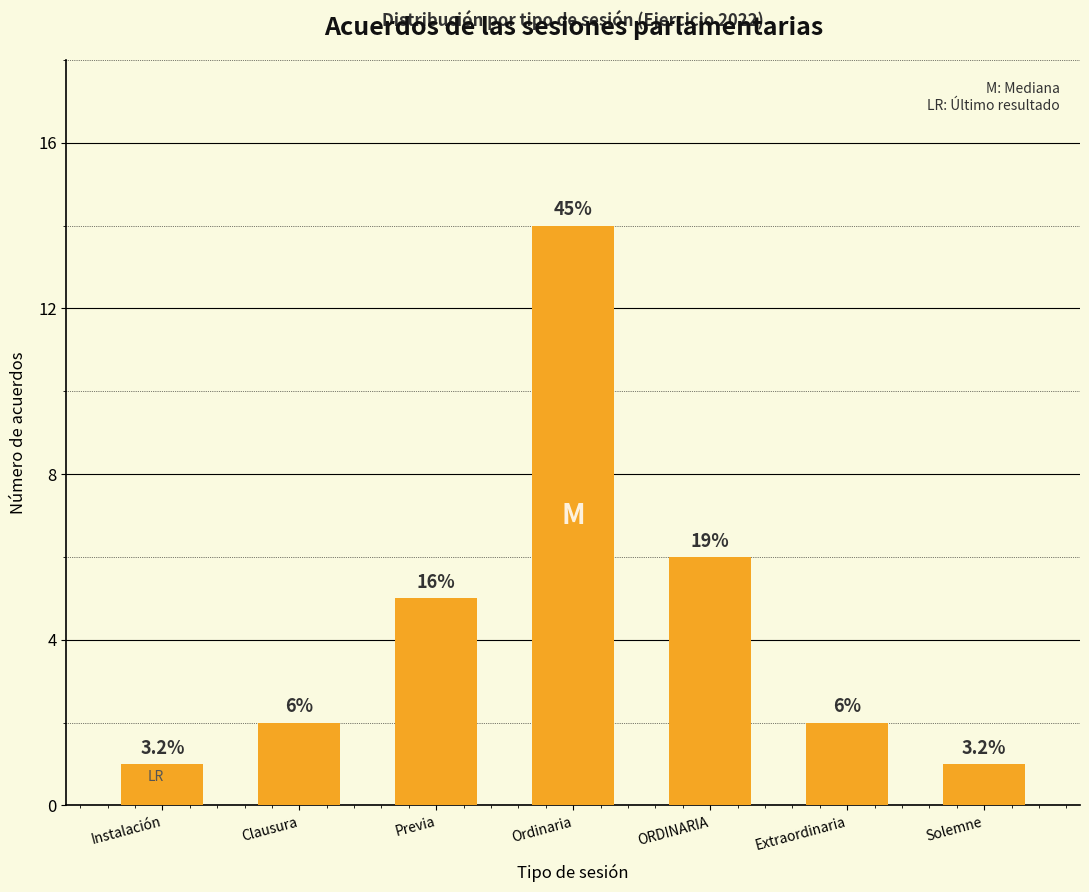

What is the sum of the values at Solemne and Extraordinaria?

3